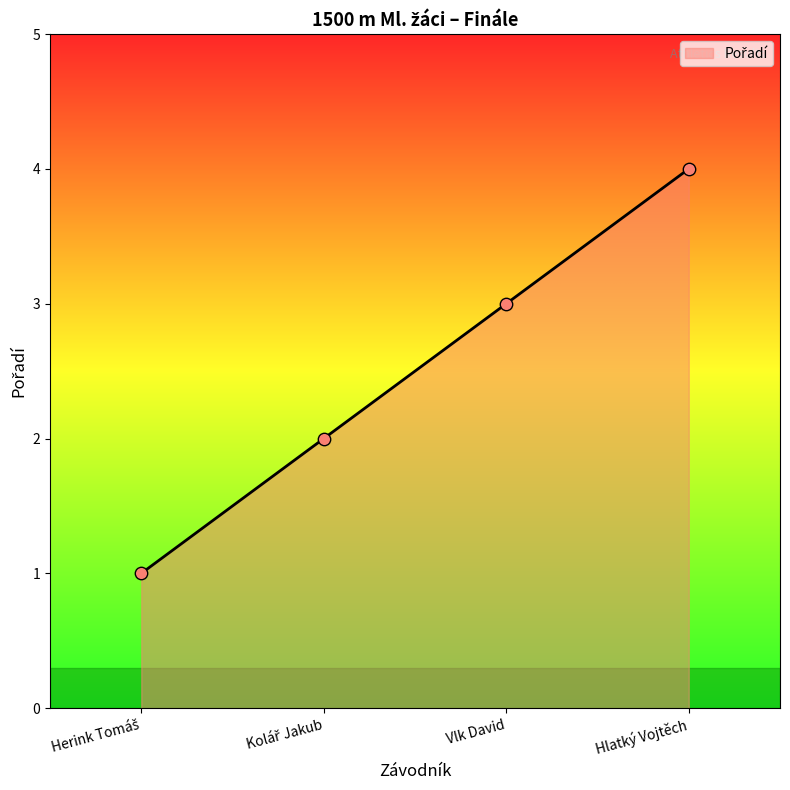

Which has a higher value, Vlk David or Hlatký Vojtěch?

Hlatký Vojtěch